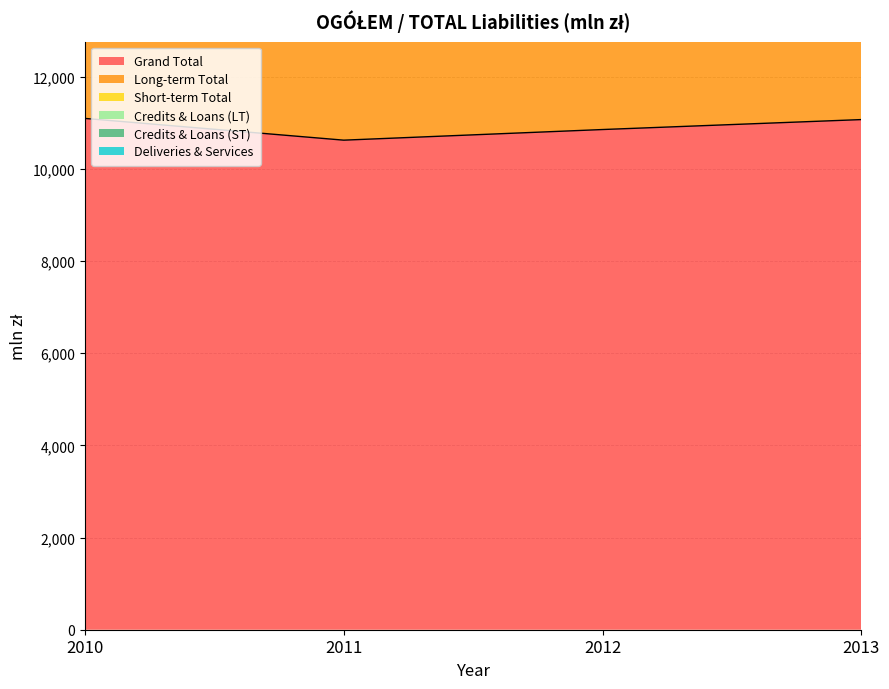

Is it true that Credits & Loans (ST) equals 1847.6 at 2010?

False